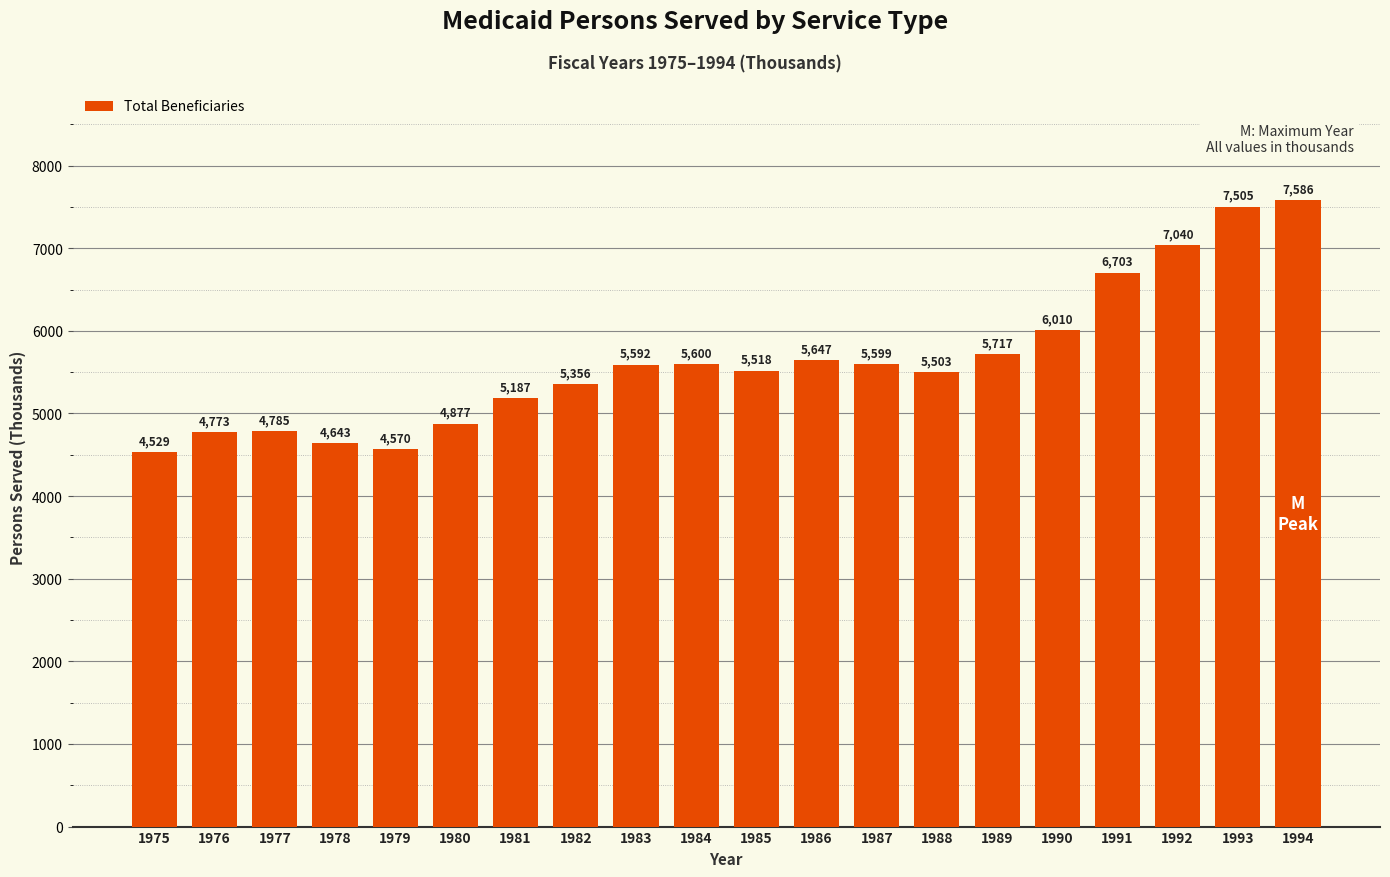

What value does the data have at 1989?

5717